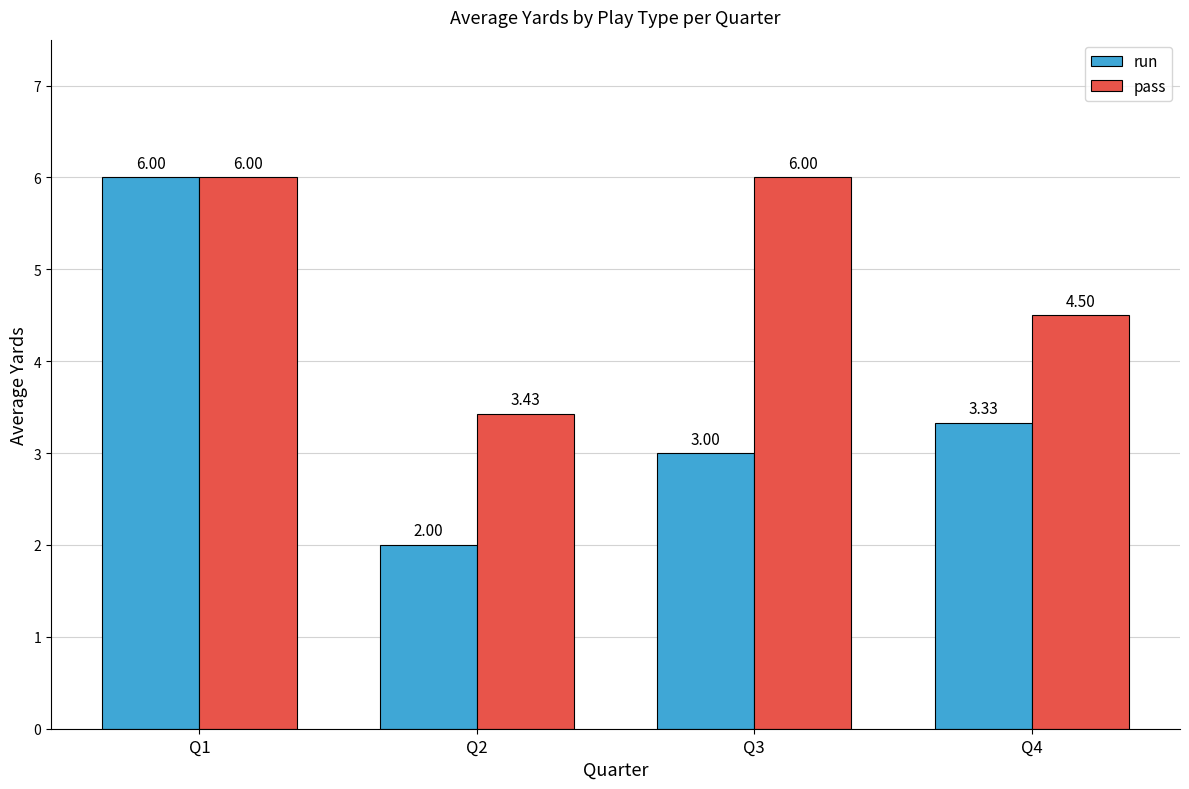

What are all the series names shown in the legend?

run, pass